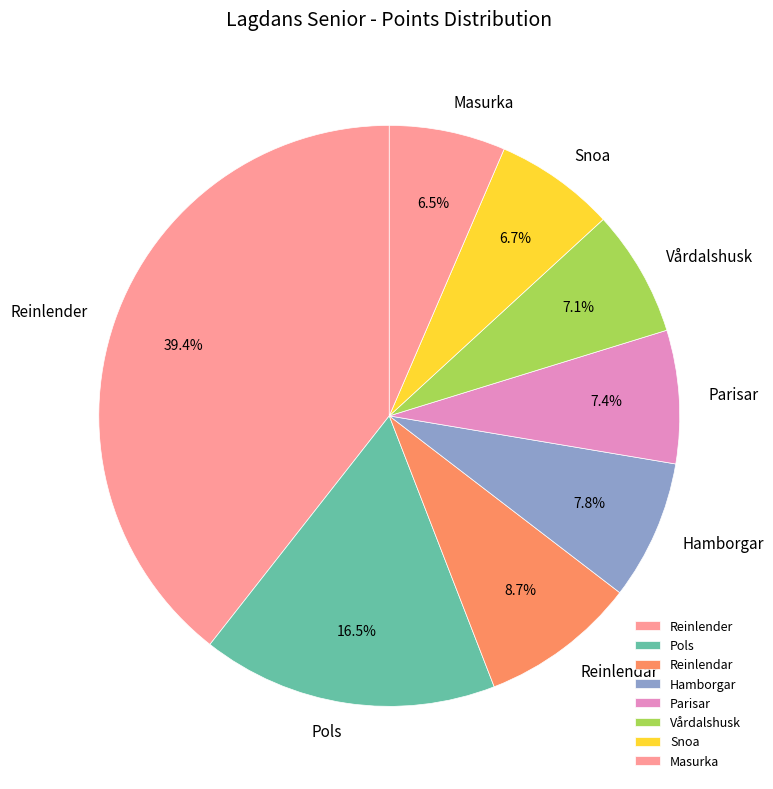

To the nearest percent, what portion does Parisar represent?

7%